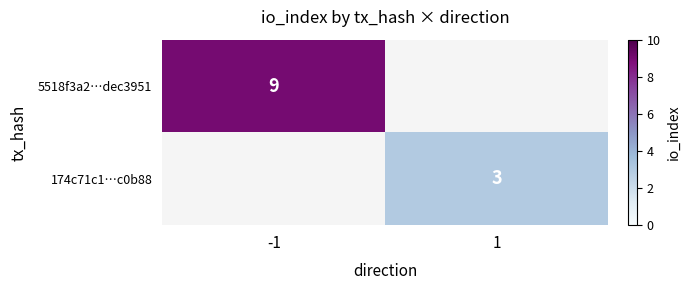

The value of 174c71c1…c0b88 at 1 is 3. True or false?

True